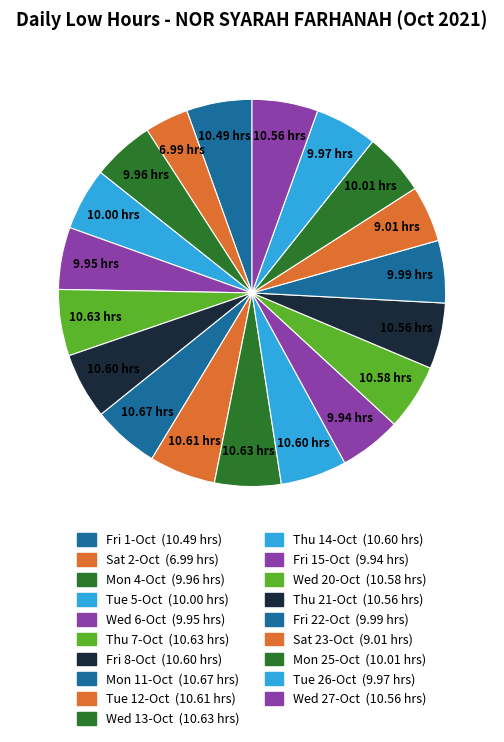

What is the change in value from Mon 11-Oct to Thu 14-Oct?

-0.1